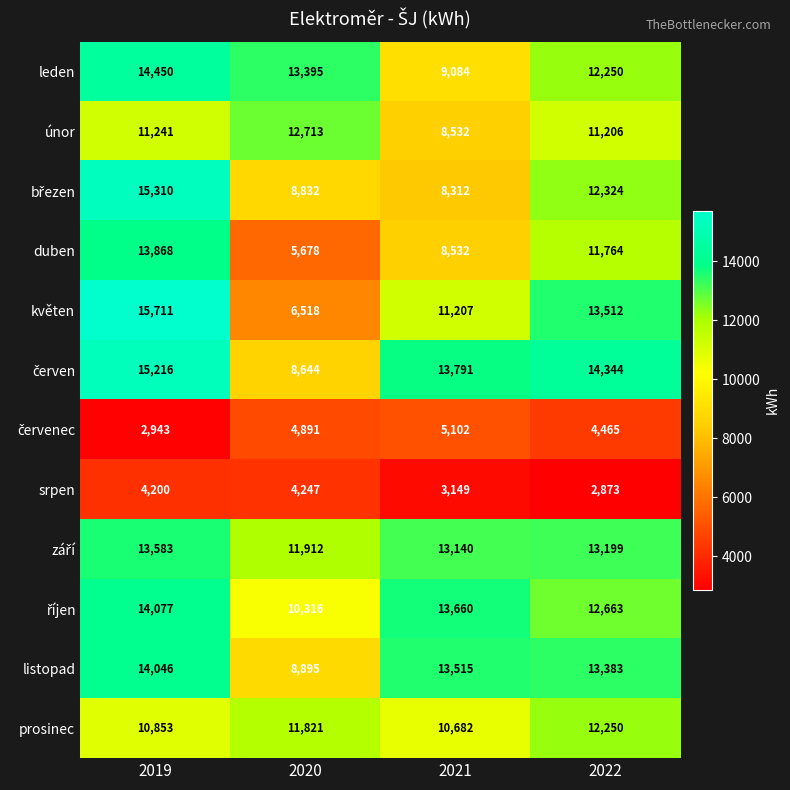

What is the average value of the listopad series?

12460